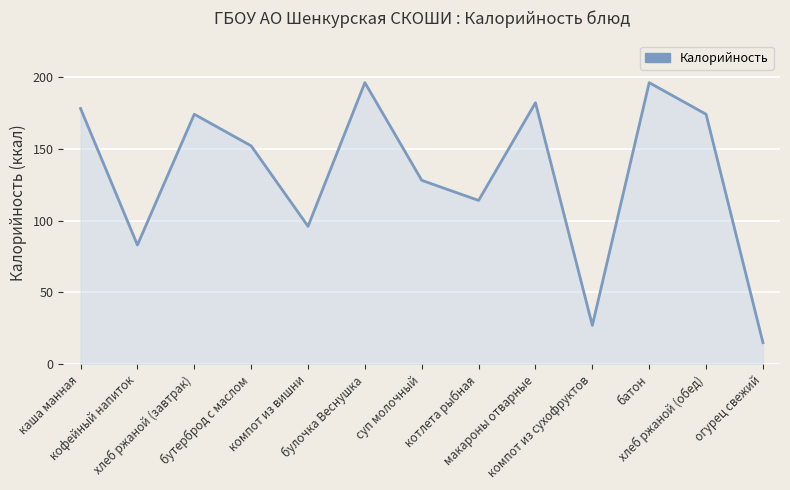

What is the maximum value shown in the chart?

196